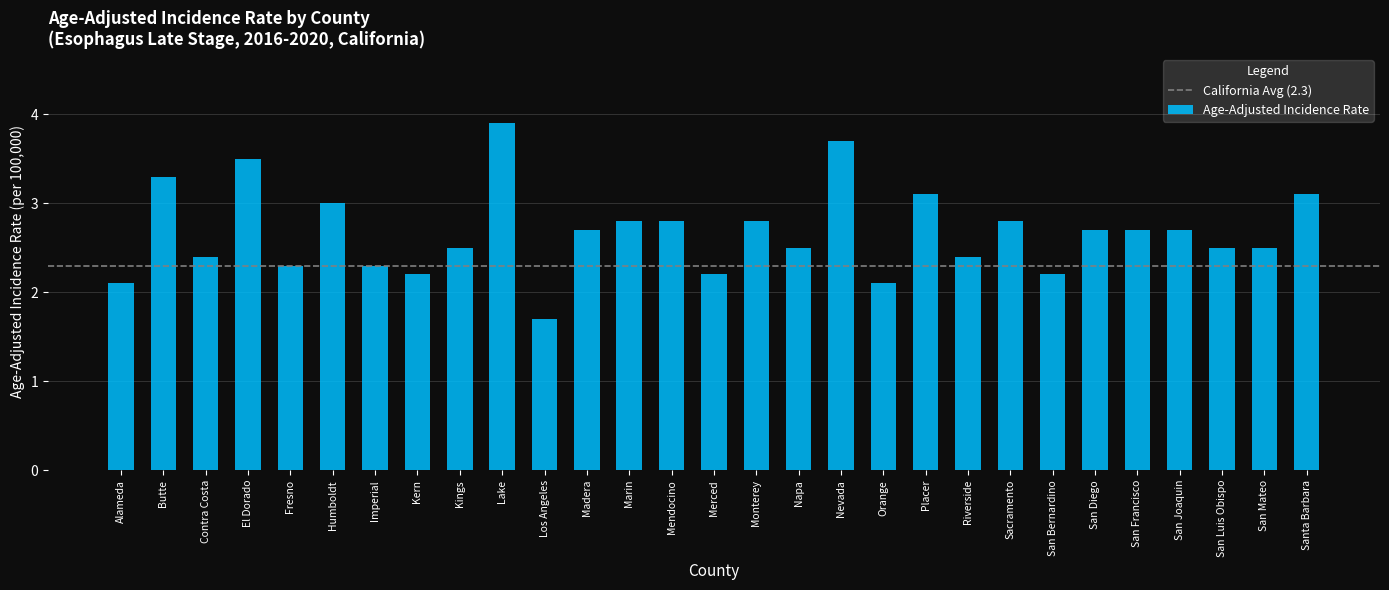

What position from the right is Fresno?

25